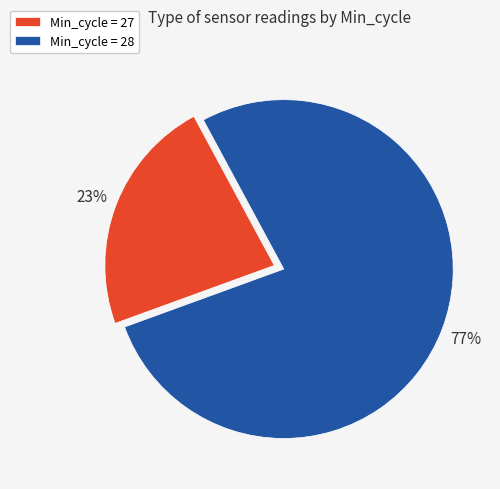

Do Min_cycle = 27 and Min_cycle = 28 together represent more than half of the pie?

Yes